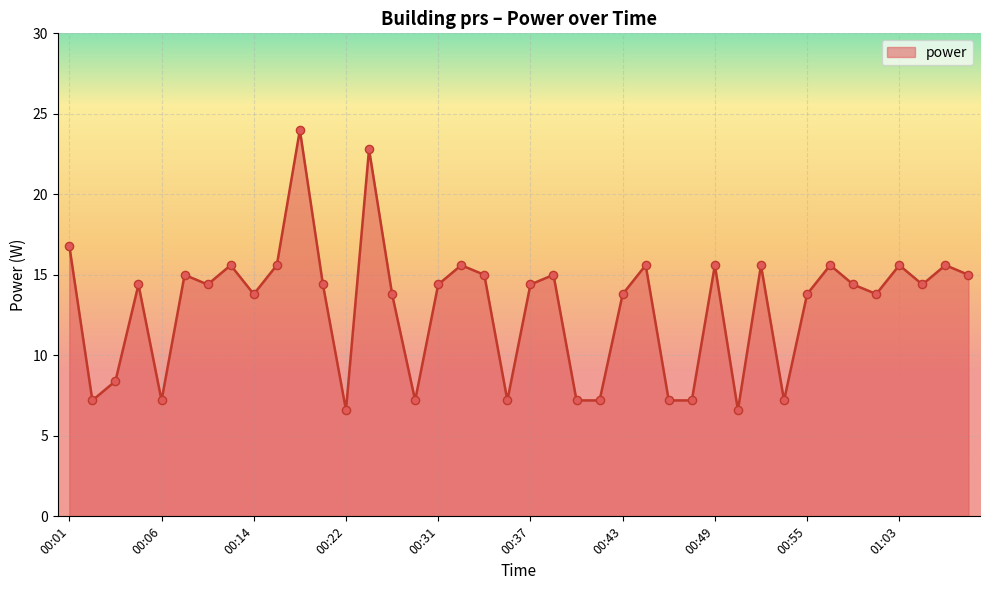

What is the maximum value shown in the chart?

24.0